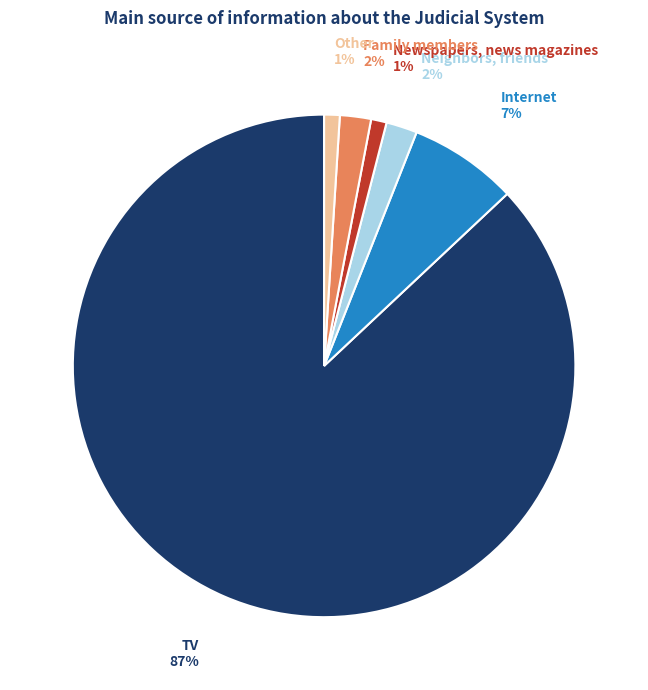

How many slices are in this pie chart?

6